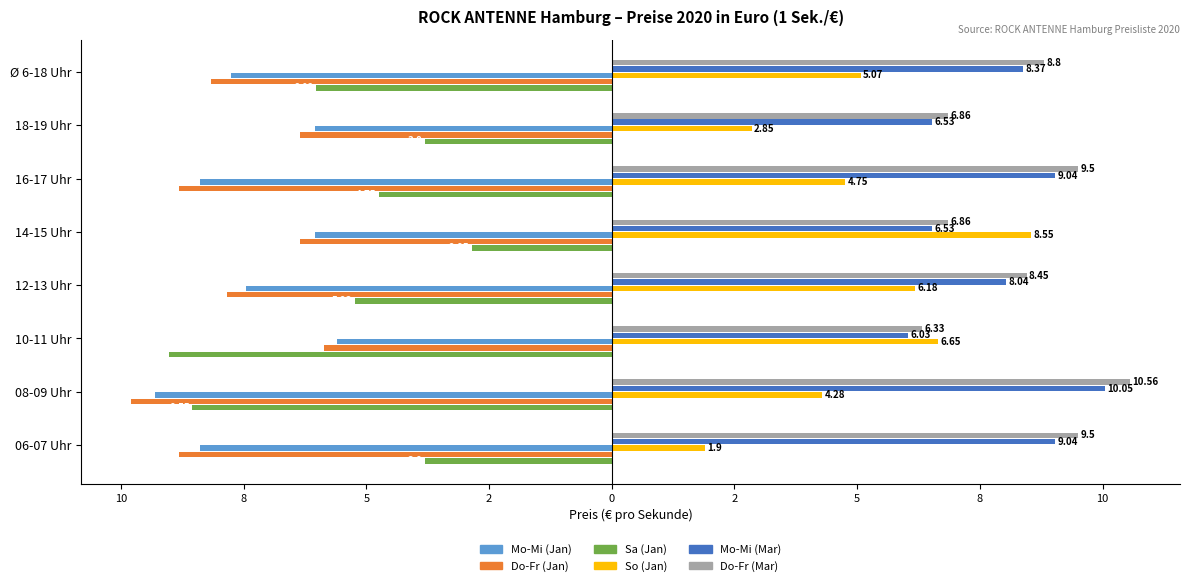

What is the lowest value of the So (Jan) series?

1.9